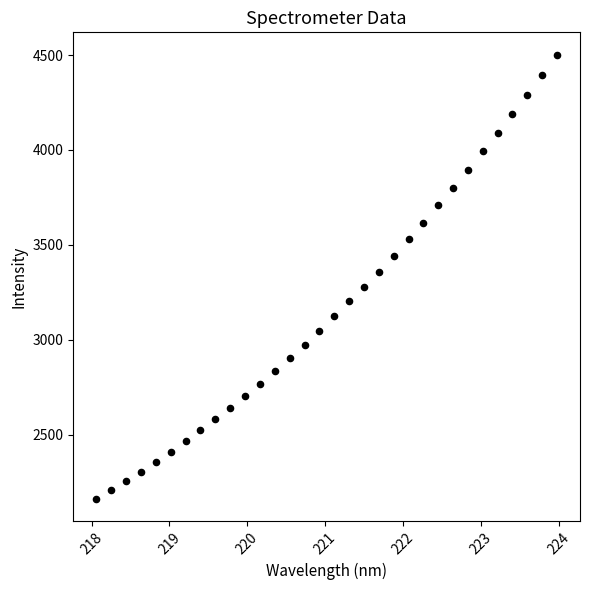

What is the range of X values (max minus min)?

5.9